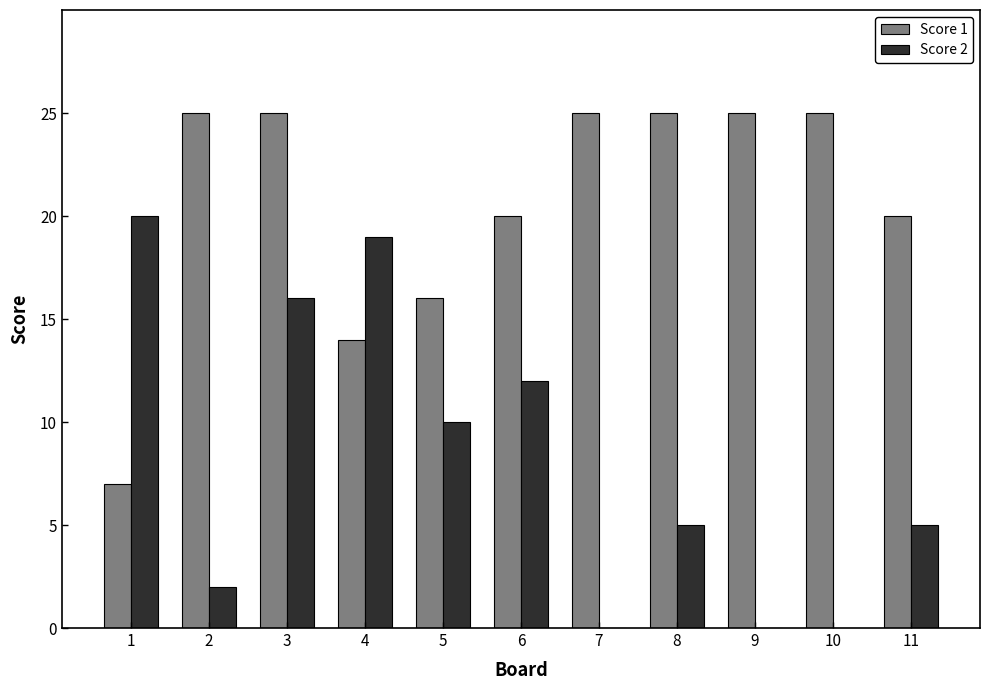

Is the value of Score 2 at 11 greater than the value of Score 1 at 3?

No